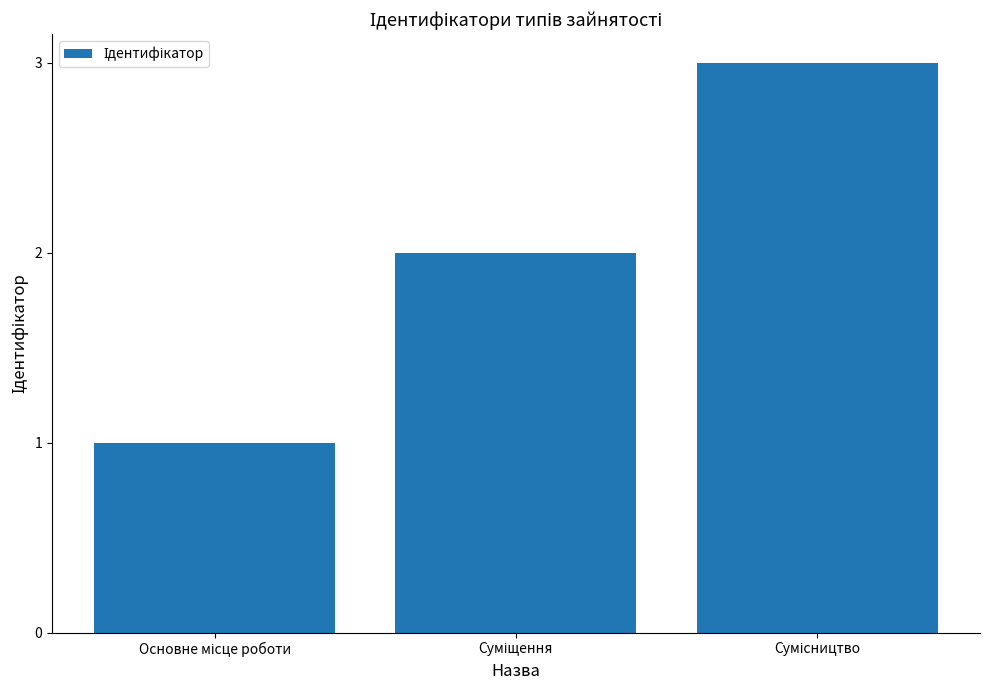

What is the sum of all values?

6